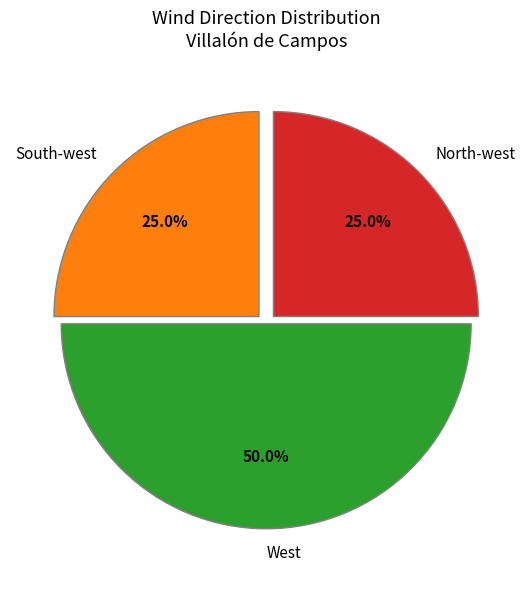

What portion of the pie excludes South-west?

75.0%